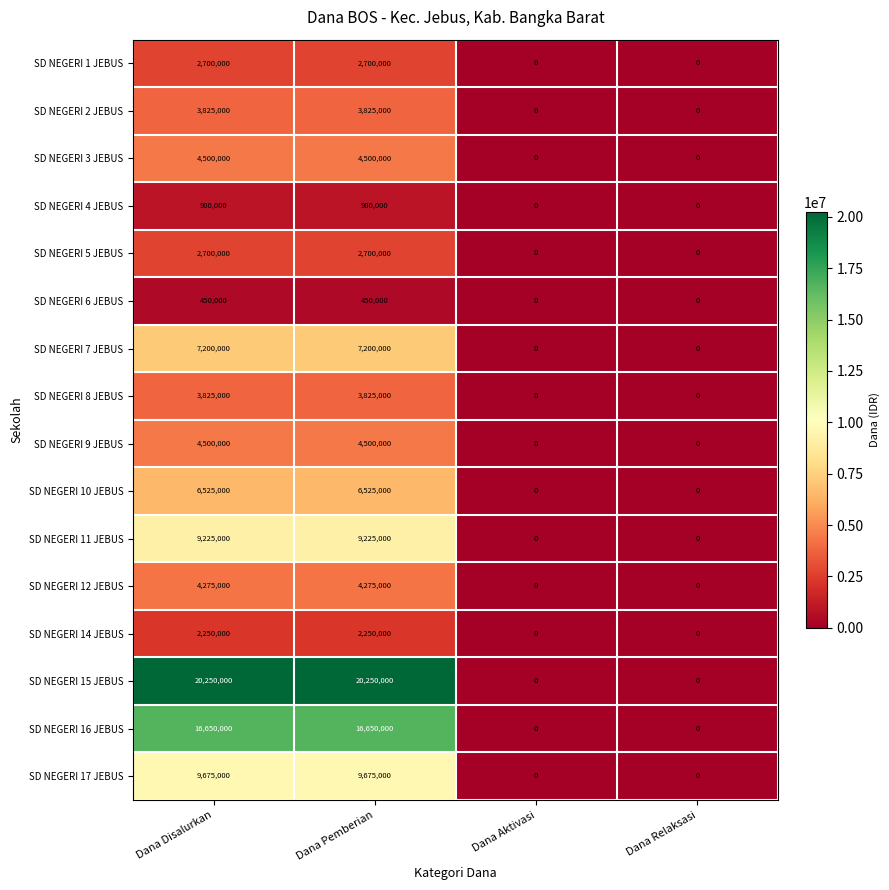

What is the average value of the SD NEGERI 11 JEBUS series?

4612500